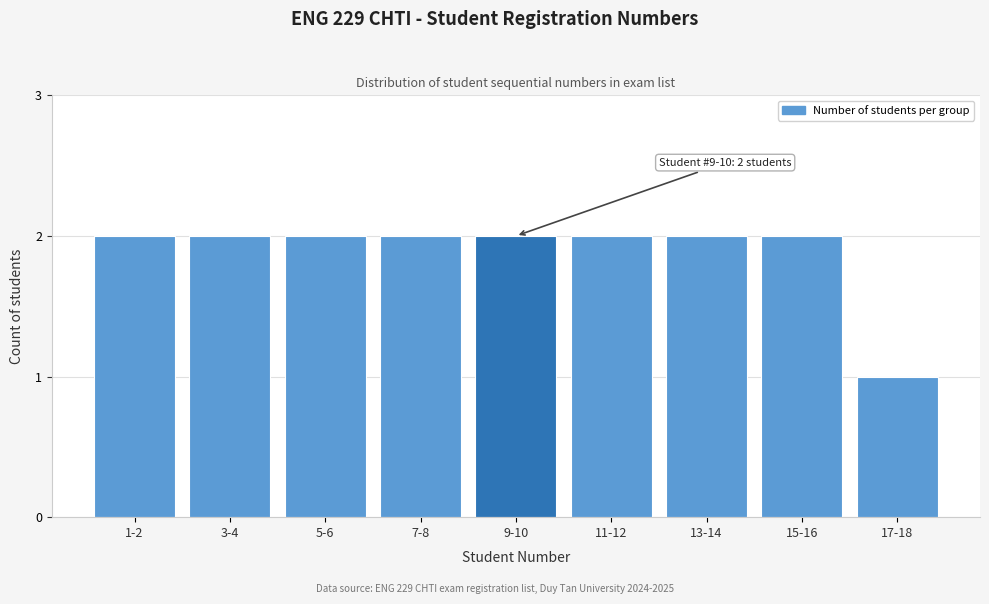

Reading left to right, list all the values displayed in this chart.

1-2=2	3-4=2	5-6=2	7-8=2	9-10=2	11-12=2	13-14=2	15-16=2	17-18=1